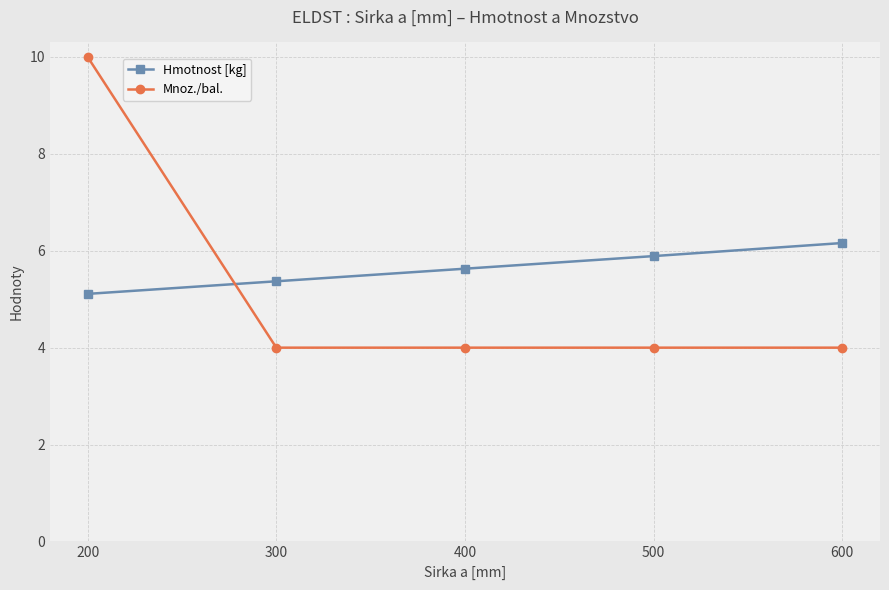

What is the maximum value for Mnoz./bal.?

10.0